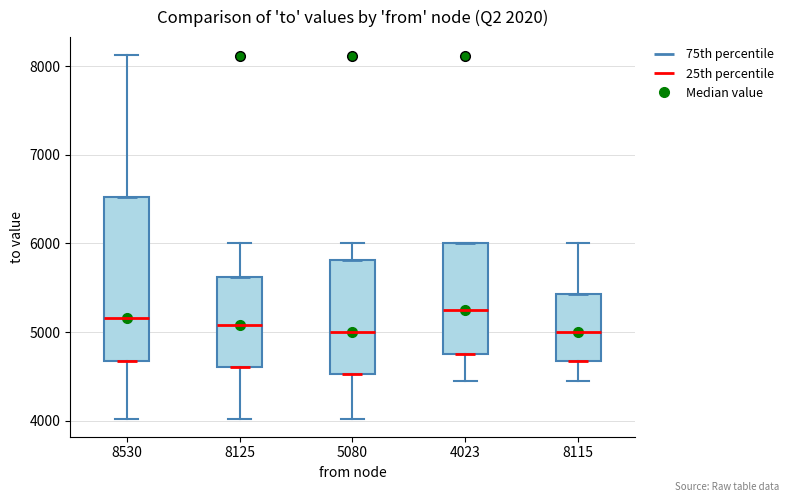

Which box is the tallest, from its lower edge to its upper edge?

8530